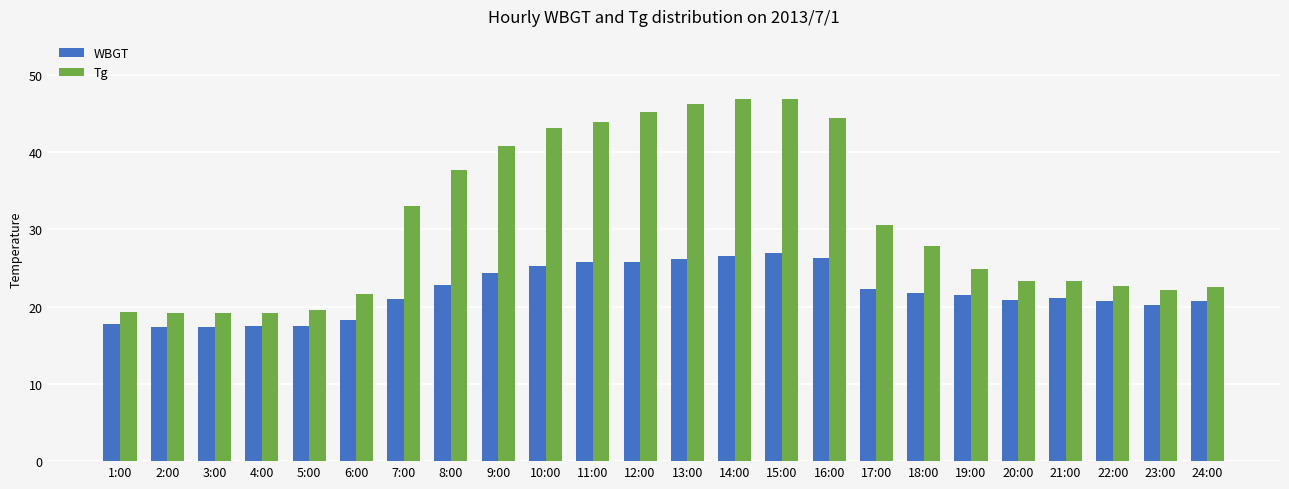

How many bars are there in total?

48